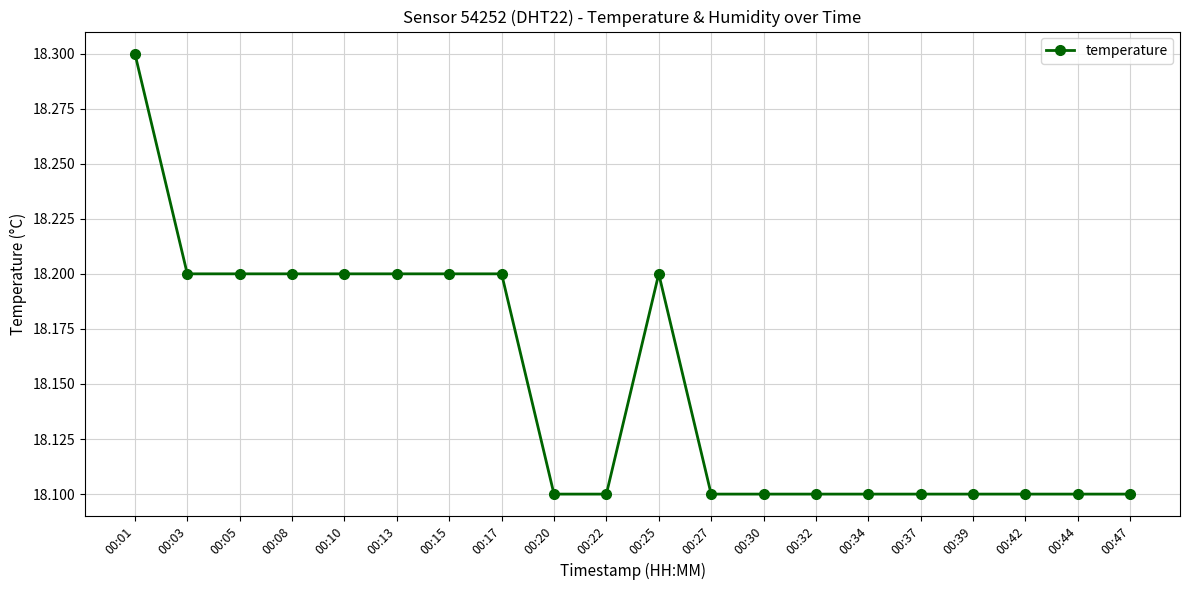

Count the values in the range 18 to 19.

20